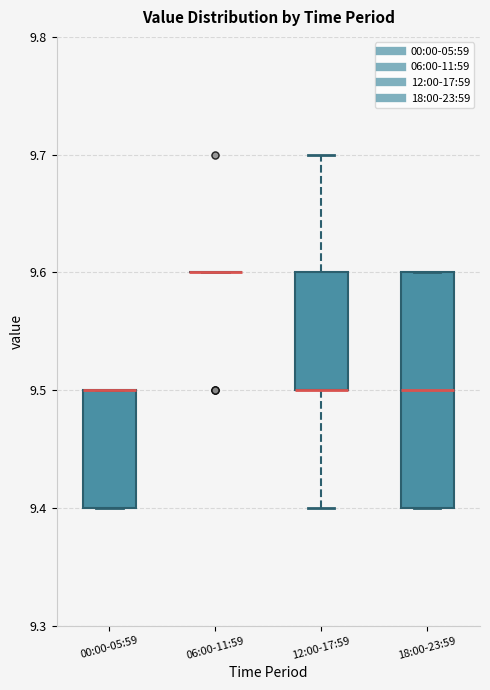

Comparing the boxes themselves (not the whiskers), which one is the tallest?

18:00-23:59